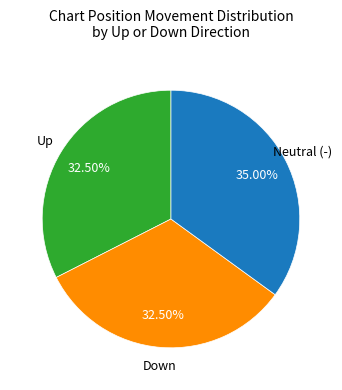

Does any single category account for the majority?

No